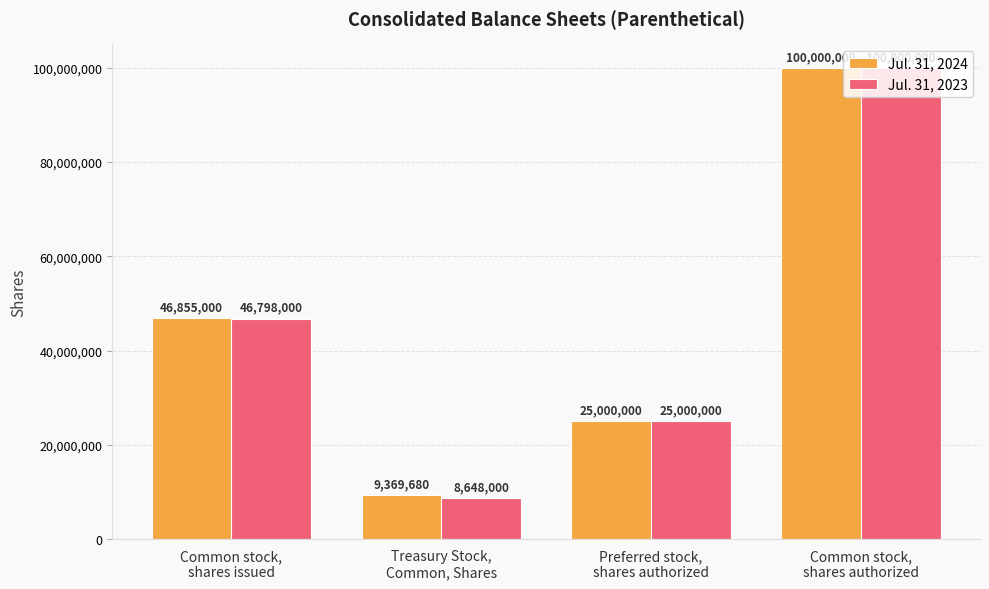

How many data points in Jul. 31, 2023 are less than 46798000?

2